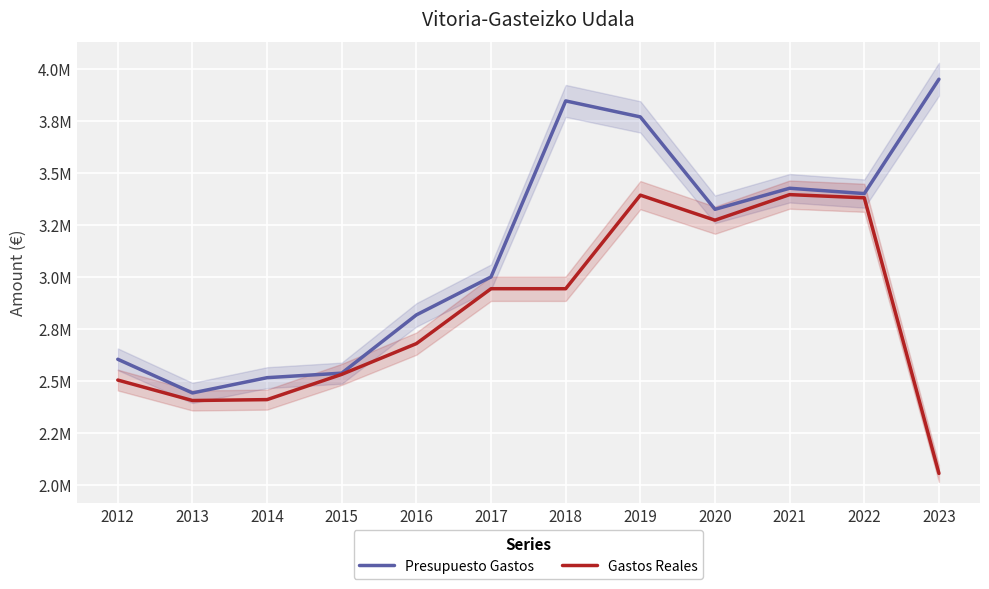

Which series has the largest total across all categories?

Presupuesto Gastos